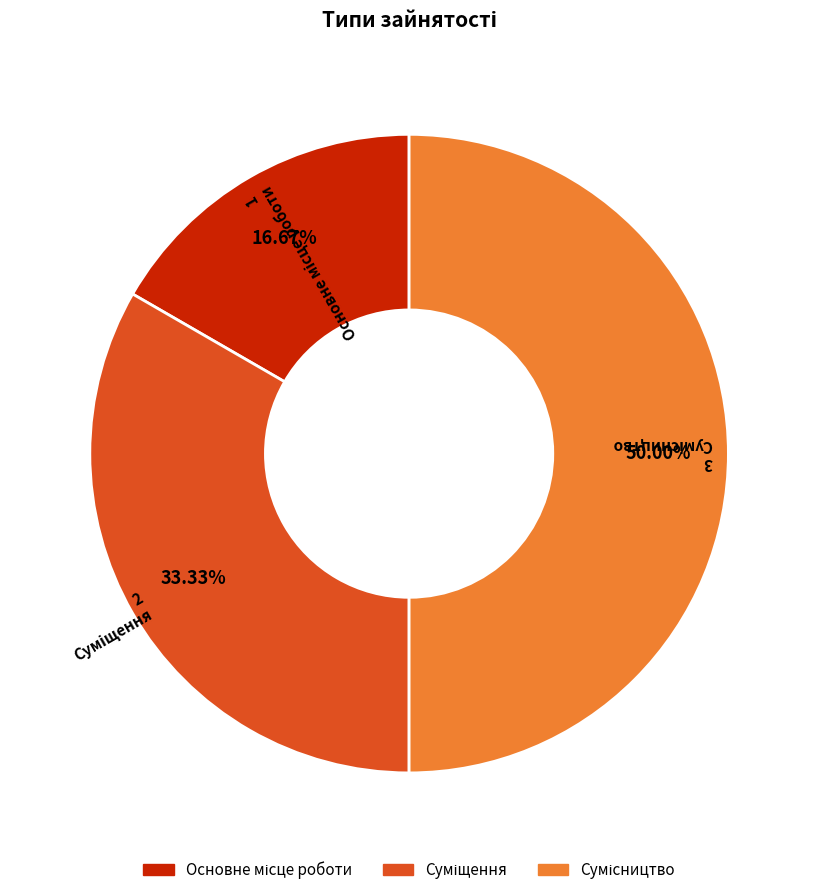

Is Основне місце роботи the majority of the pie?

No